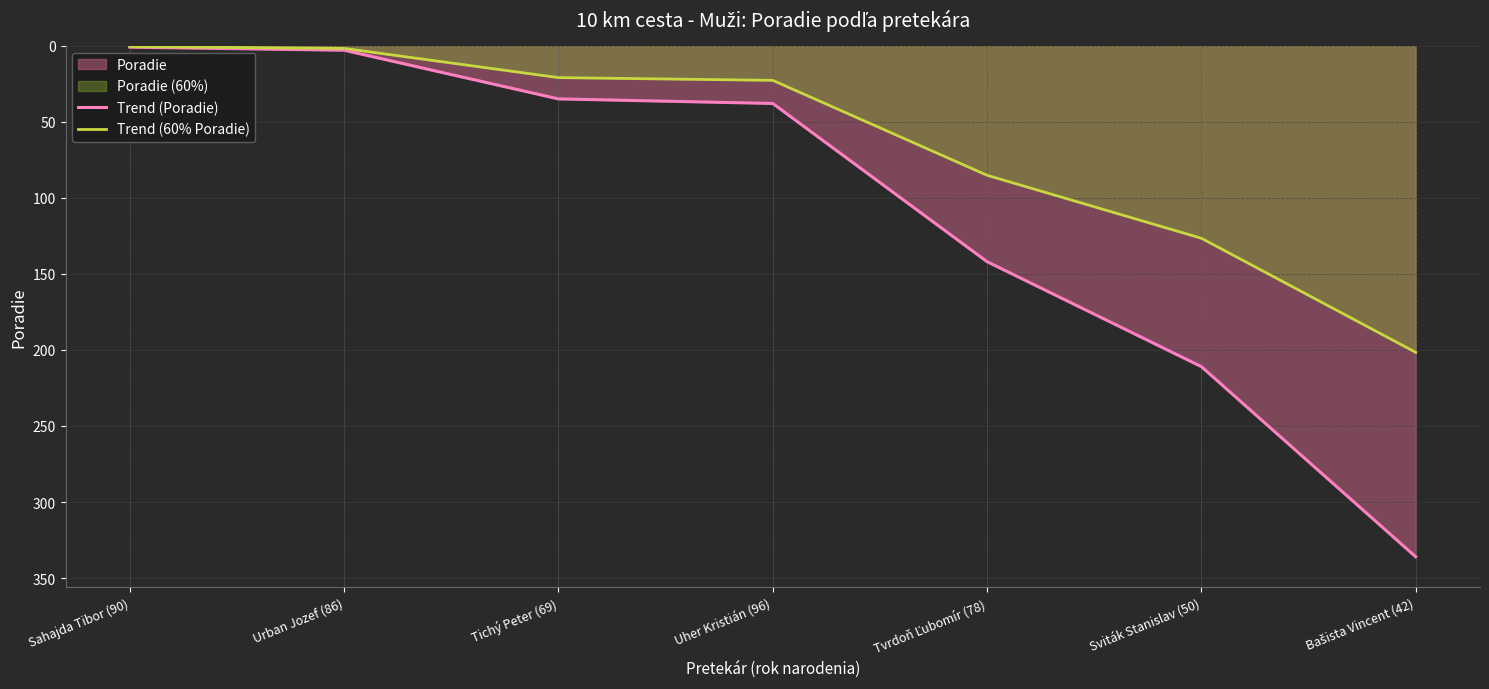

Reading left to right, list all the values displayed in this chart.

Trend (Poradie): Sahajda Tibor (90)=1.0	Urban Jozef (86)=3.0	Tichý Peter (69)=35.0	Uher Kristián (96)=38.0	Tvrdoň Ľubomír (78)=142.0	Sviták Stanislav (50)=211.0	Bašista Vincent (42)=336.0
Trend (60% Poradie): Sahajda Tibor (90)=0.6	Urban Jozef (86)=1.8	Tichý Peter (69)=21.0	Uher Kristián (96)=22.8	Tvrdoň Ľubomír (78)=85.2	Sviták Stanislav (50)=126.6	Bašista Vincent (42)=201.6